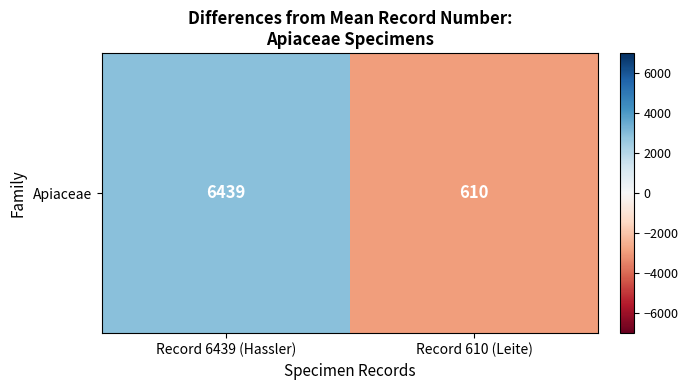

Which category has the lowest value across all series?

Record 610 (Leite)